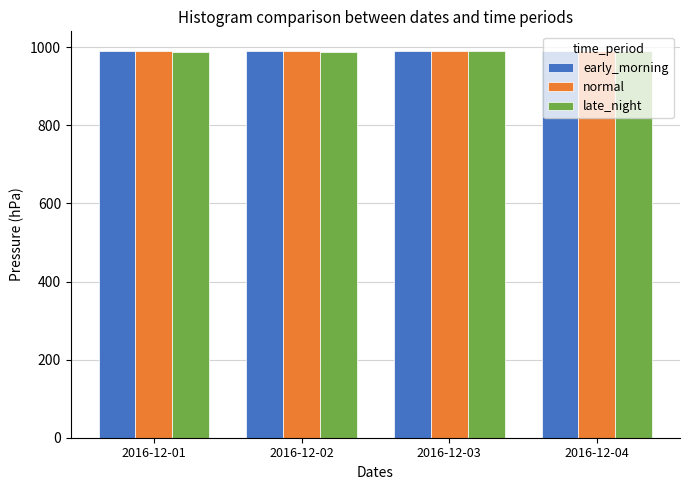

What is the total value across all series at 2016-12-04?

2970